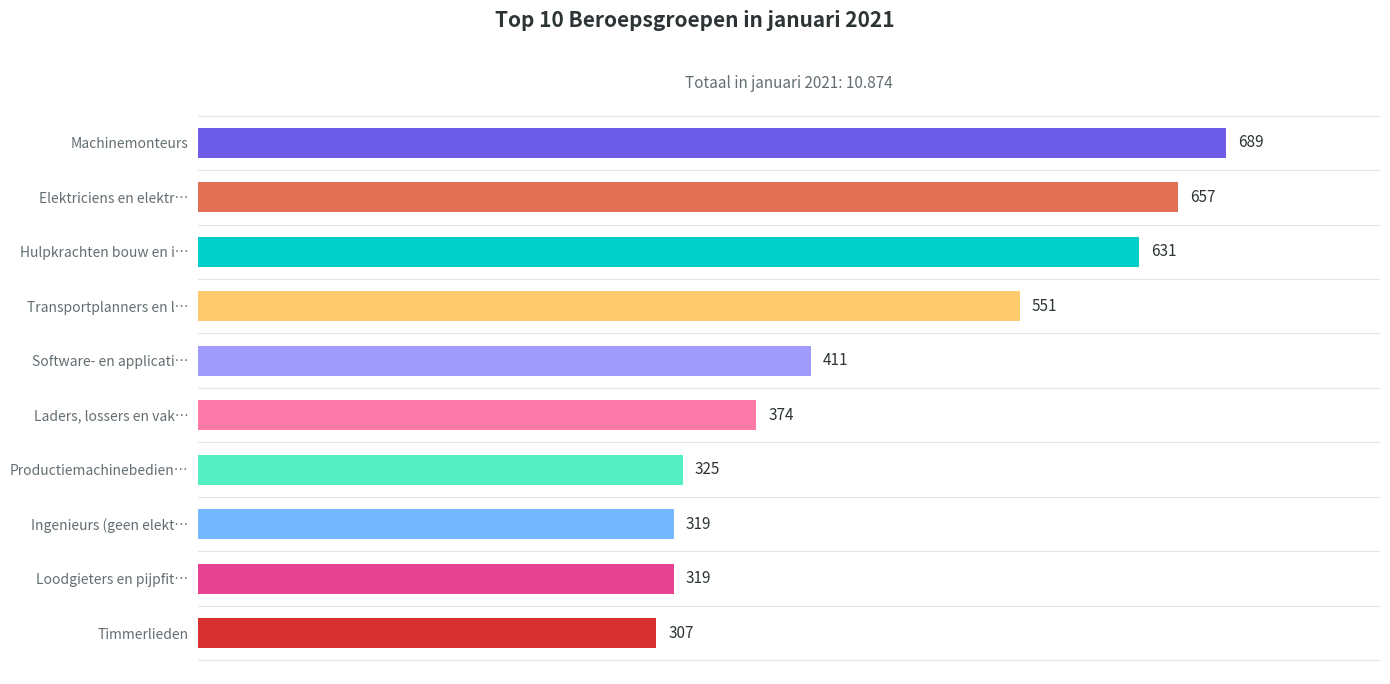

Are the bars grouped side by side (vs. stacked)?

No